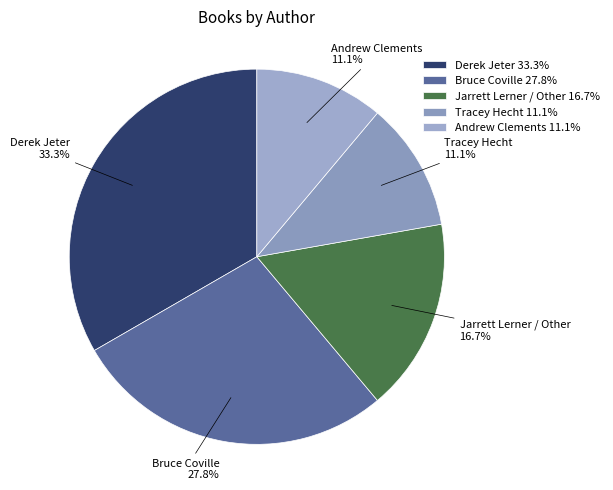

Combined, do Derek Jeter 33.3% and Tracey Hecht 11.1% account for over 50%?

No